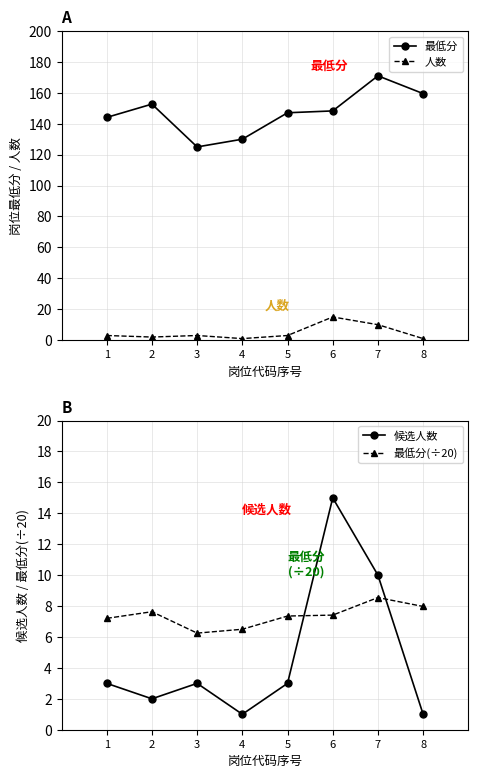

List the series in order of their peak value, highest first.

最低分, 人数, 候选人数, 最低分(÷20)